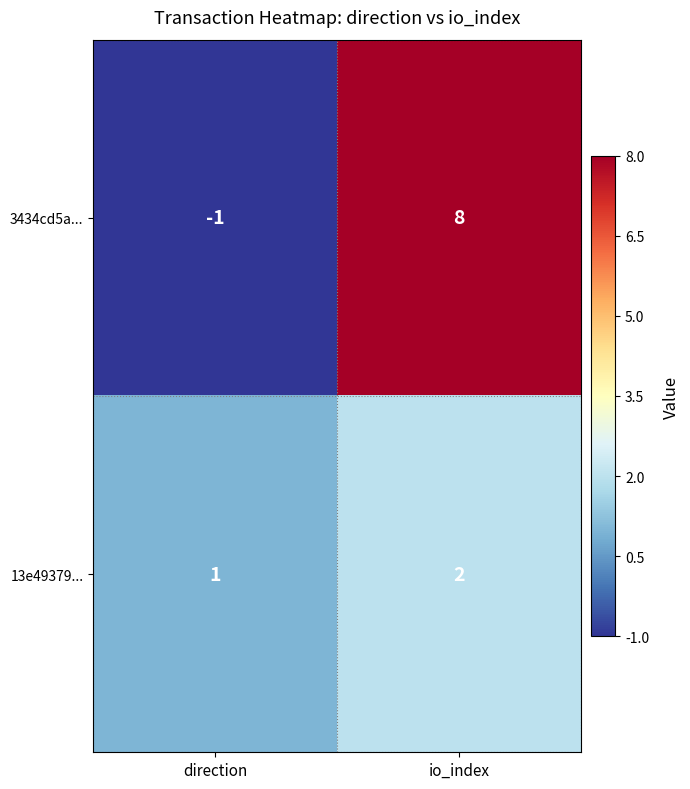

What is the total value across all series at io_index?

10